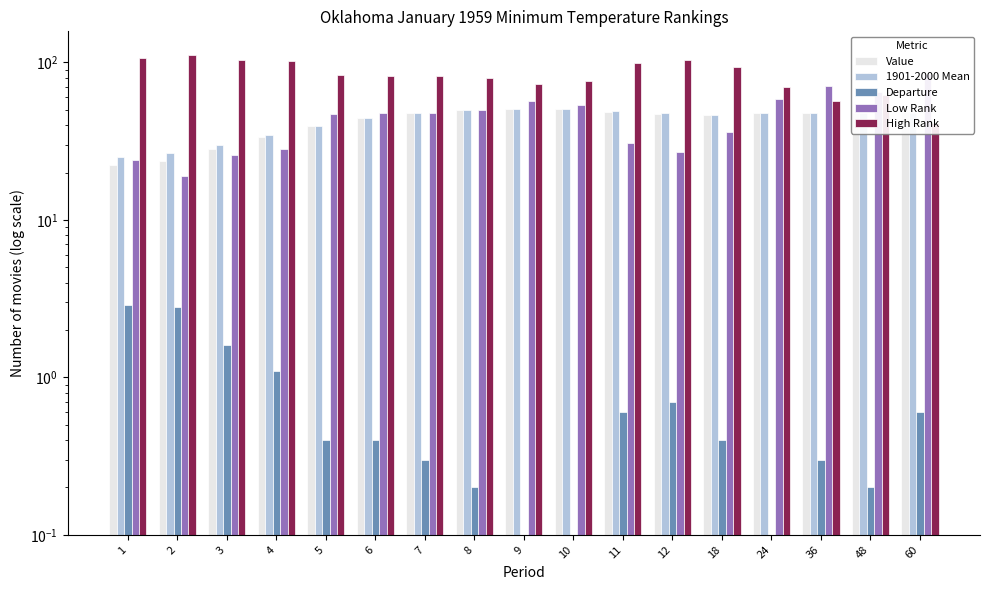

Is it true that High Rank equals 70.0 at 24?

True